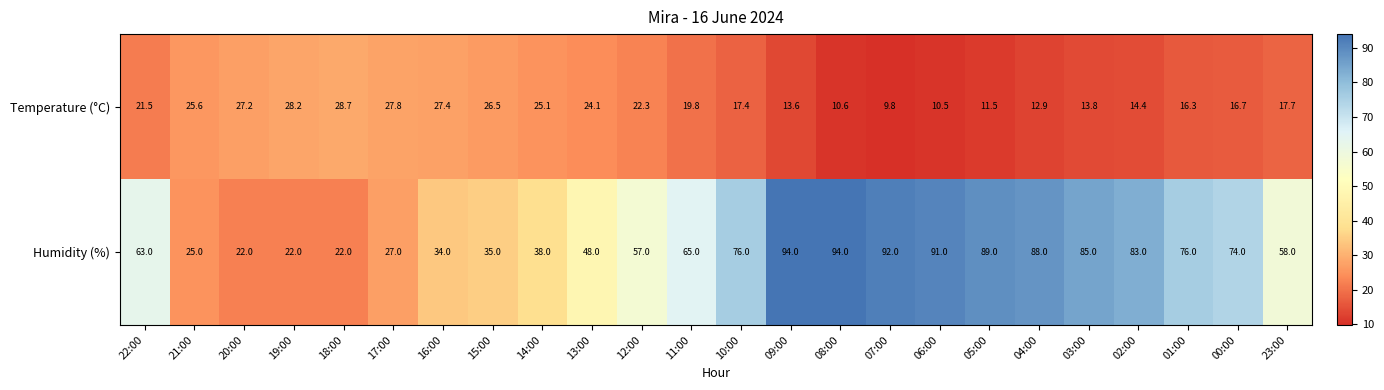

At which category is the sum across all series the highest?

09:00